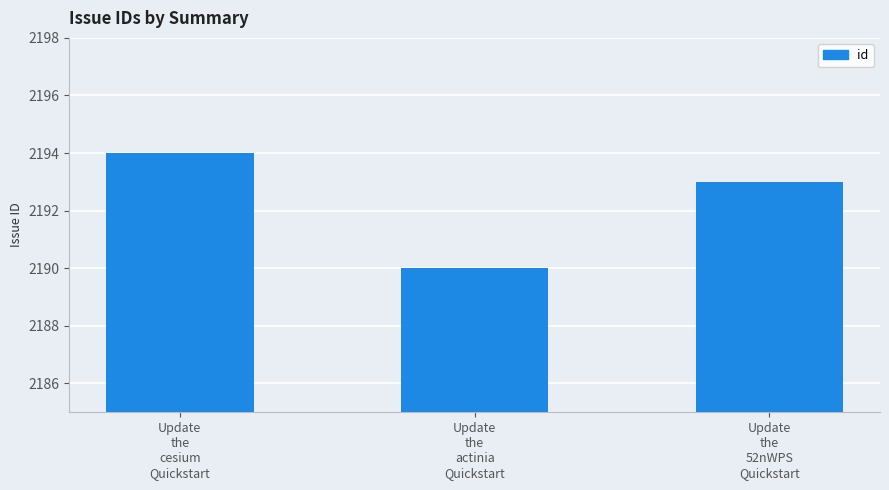

True or false: the data shows 3533 at Update
the
cesium
Quickstart.

False